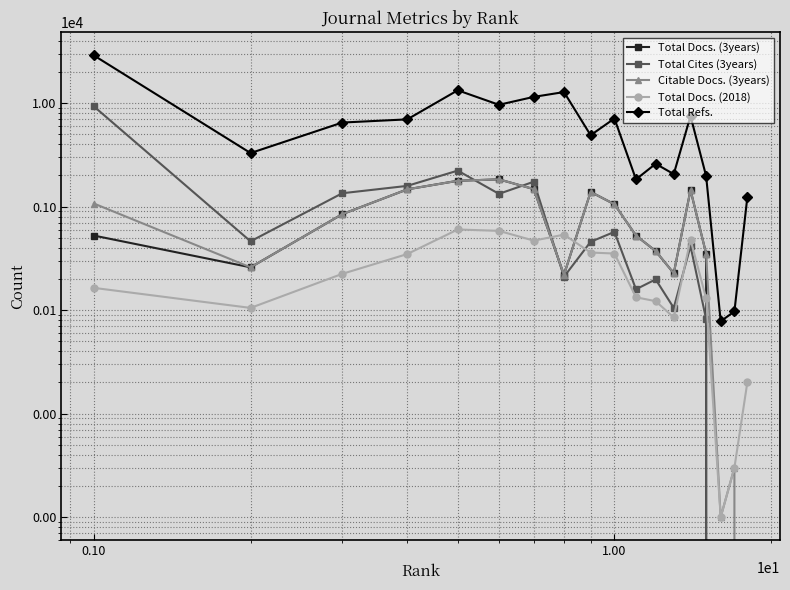

True or false: Citable Docs. (3years) has a value of 1357 at 0.10.

False